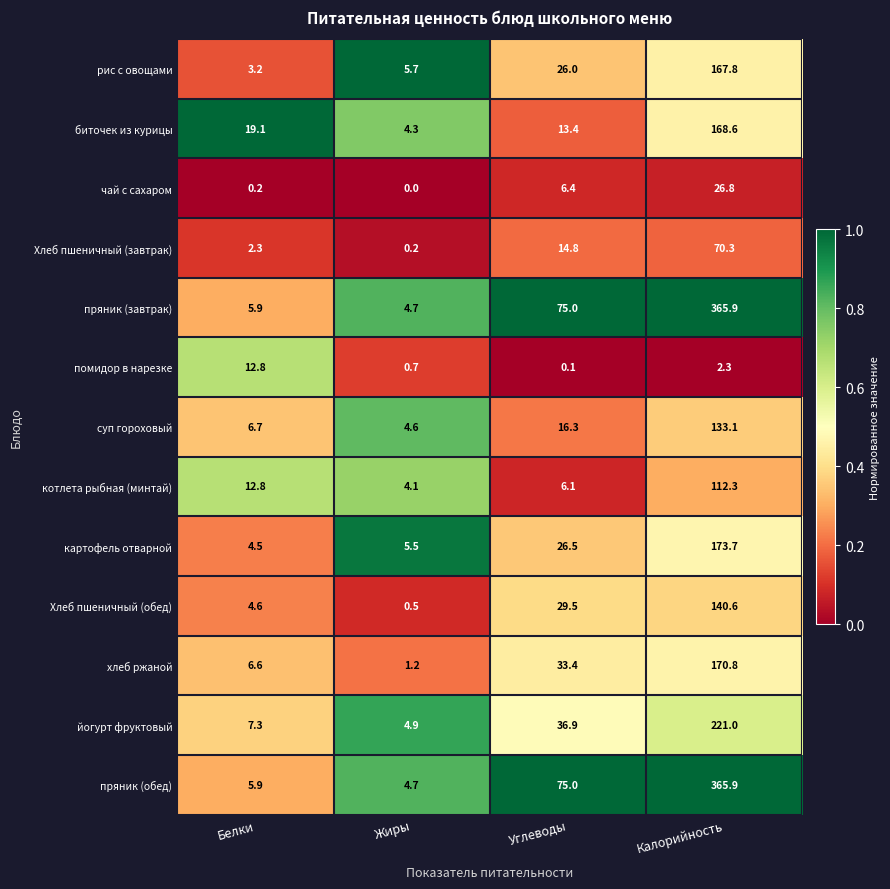

What is the spread (max minus min) of values at Белки?

18.9